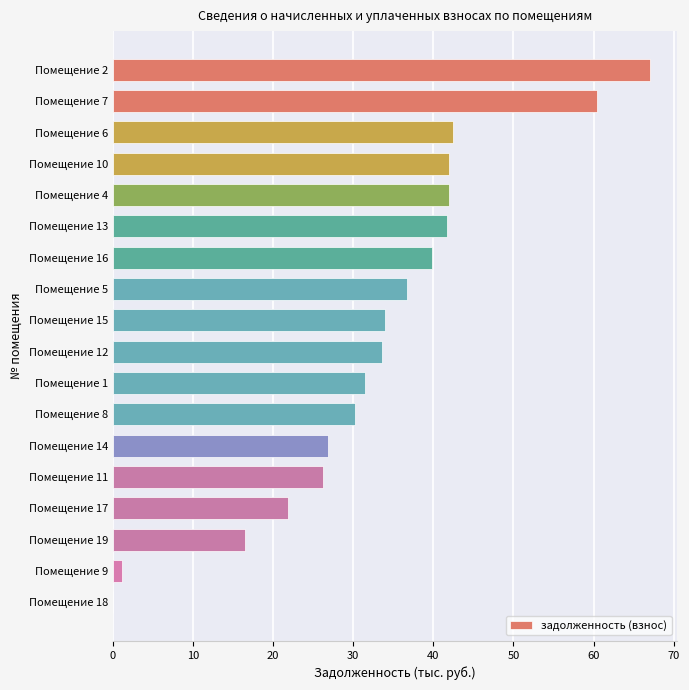

Between Помещение 14 and Помещение 6, which is larger?

Помещение 6